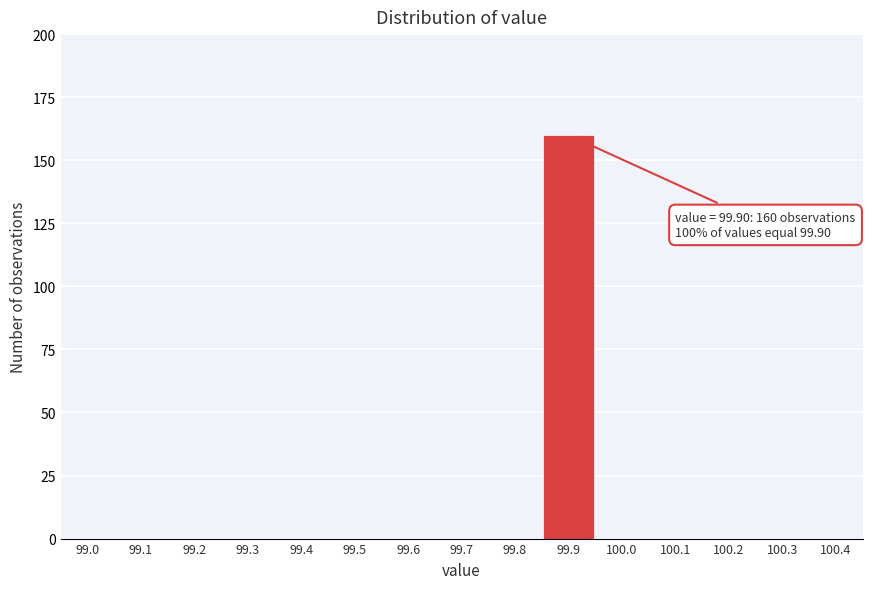

Reading left to right, extract all data points from this chart.

99.0=0	99.1=0	99.2=0	99.3=0	99.4=0	99.5=0	99.6=0	99.7=0	99.8=0	99.9=160	100.0=0	100.1=0	100.2=0	100.3=0	100.4=0